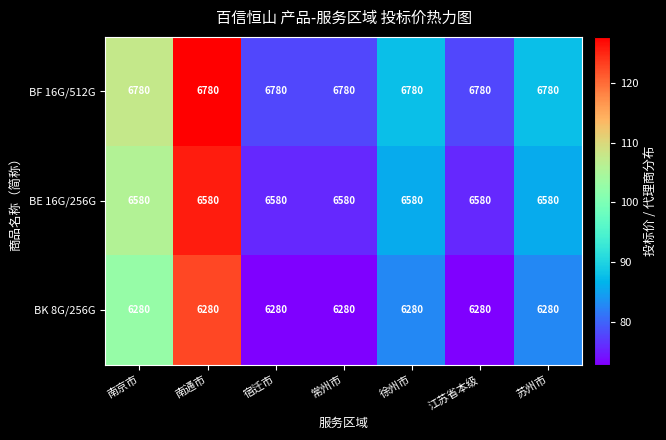

What is the total value across all series at 苏州市?

19640